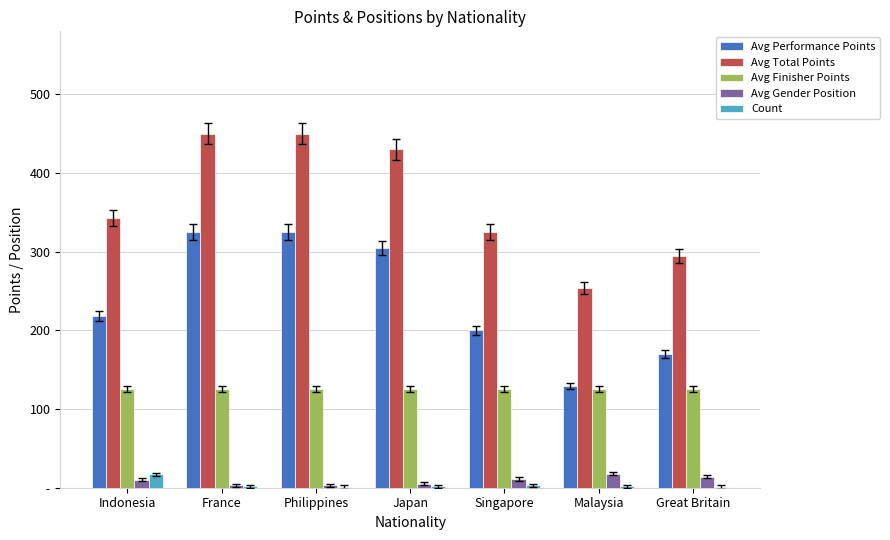

Which category has the lowest value across all series?

Philippines